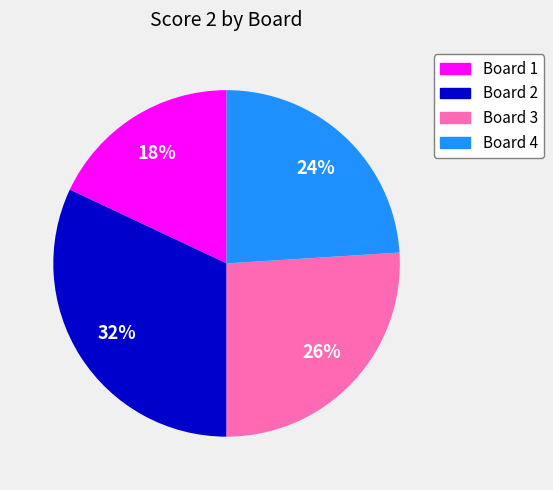

What is the smallest slice in the pie chart?

Board 1